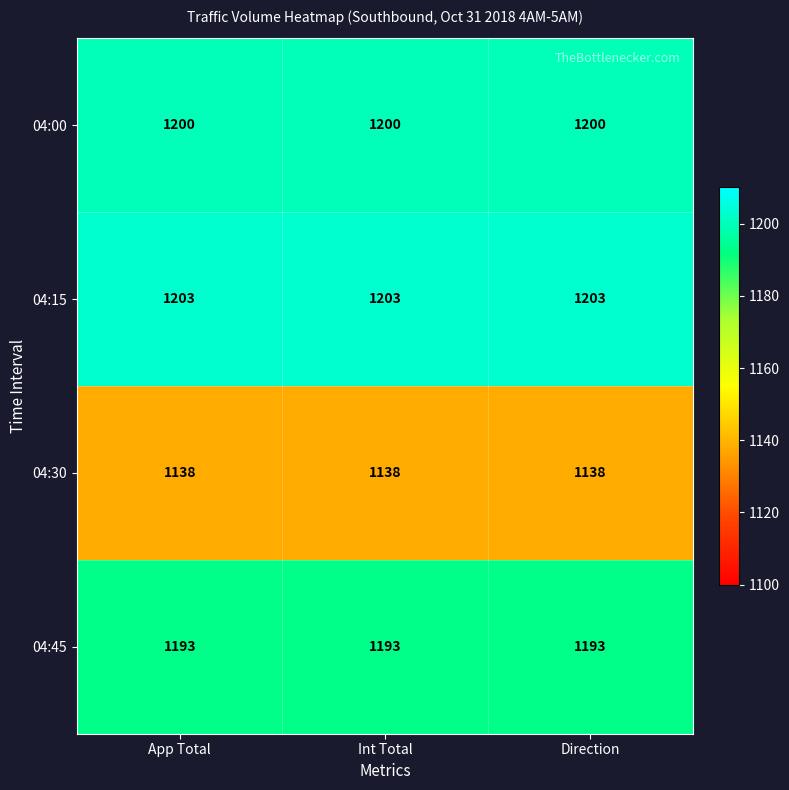

How many data points does each series have?

3